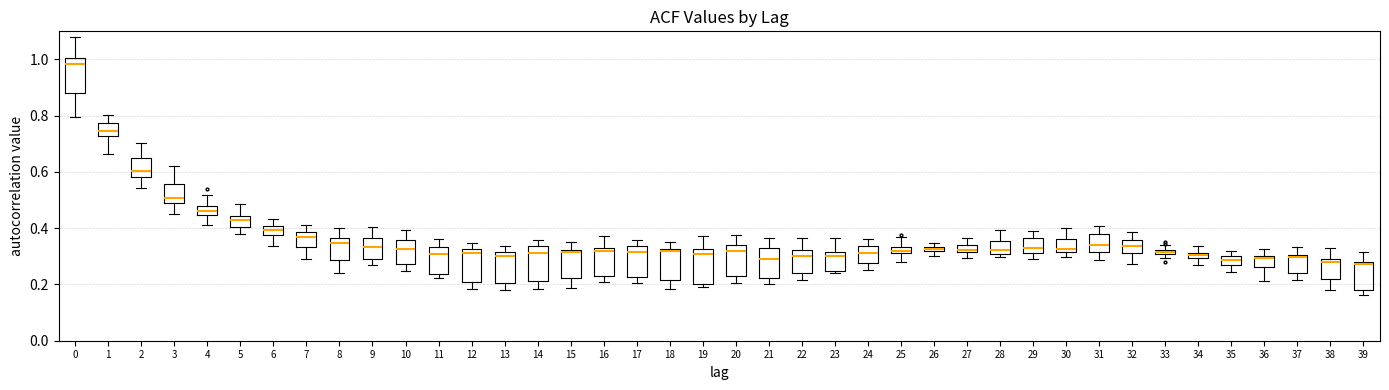

Where does the lower whisker of the box at x = 4 end on the y-axis? The values are not printed on the chart, so give them approximately, as read against the axis.

0.42